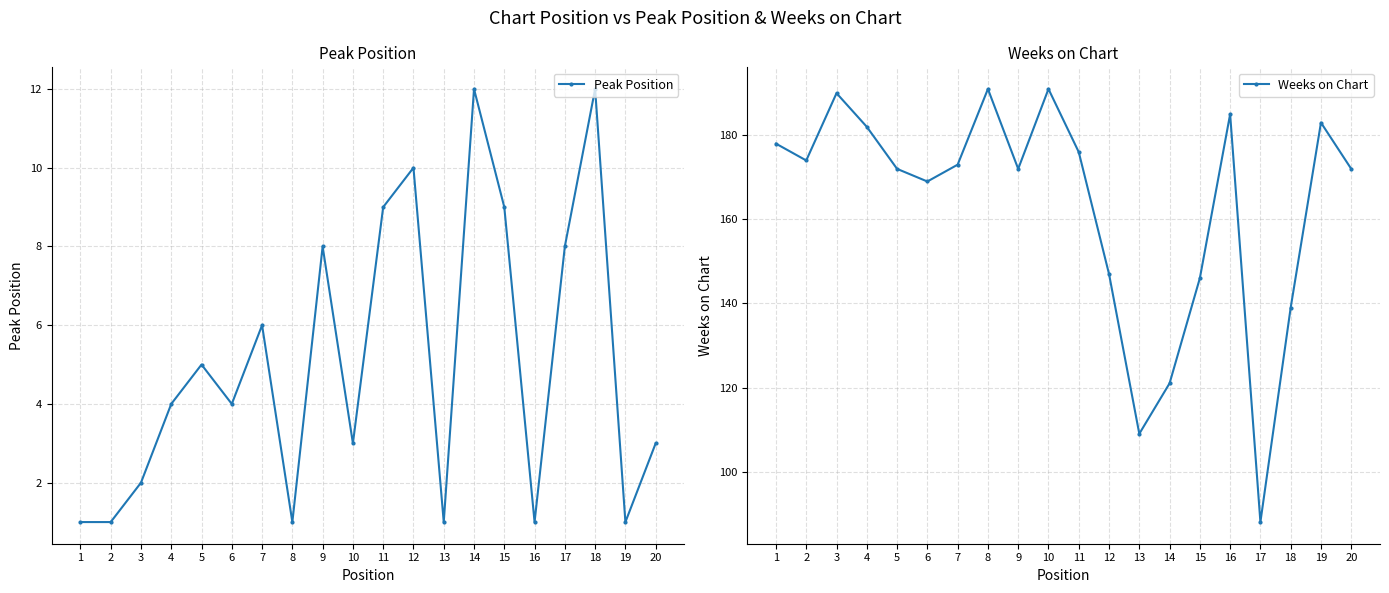

True or false: Weeks on Chart and Peak Position intersect in this chart.

False